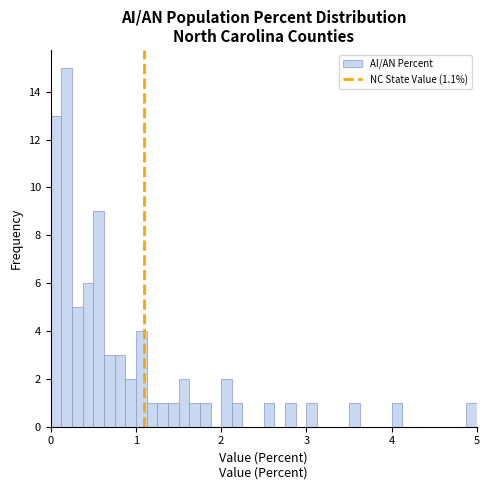

Around what value on the x-axis is the tallest bar? Give the approximate position of its centre, as read against the axis.

0.2